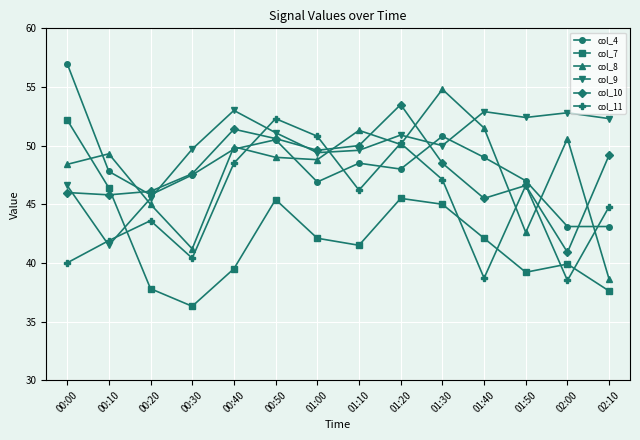

What is the smallest value displayed?

36.3